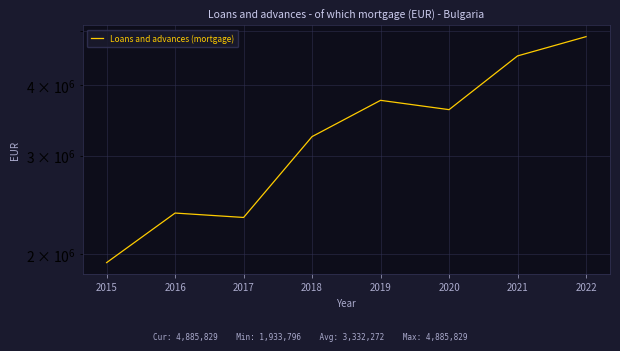

Does the chart display data point markers on the line(s)?

No